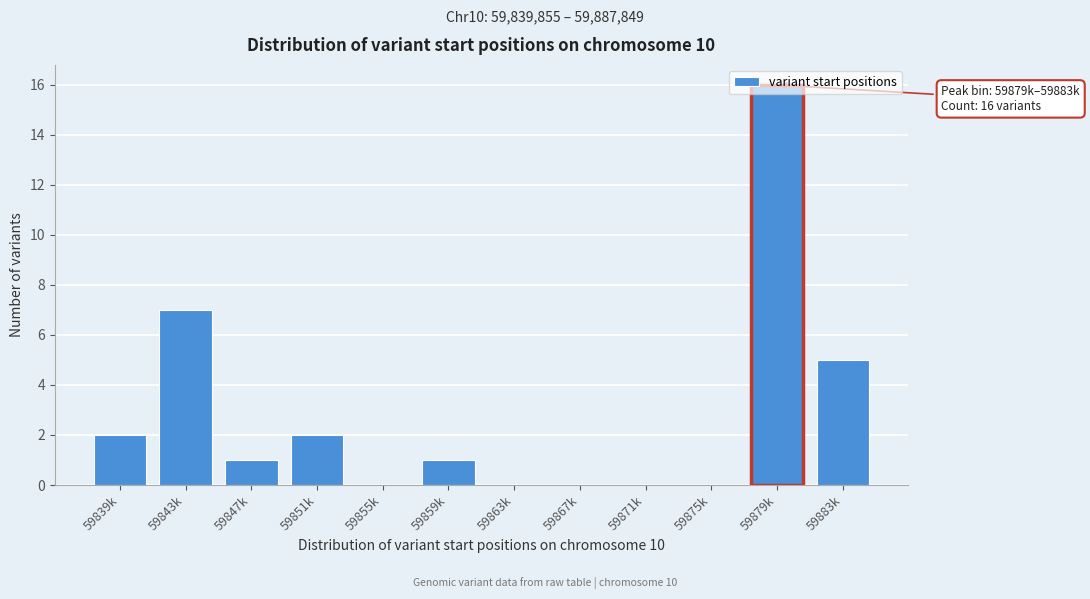

Where is the data nearest to the value 8?

59843k